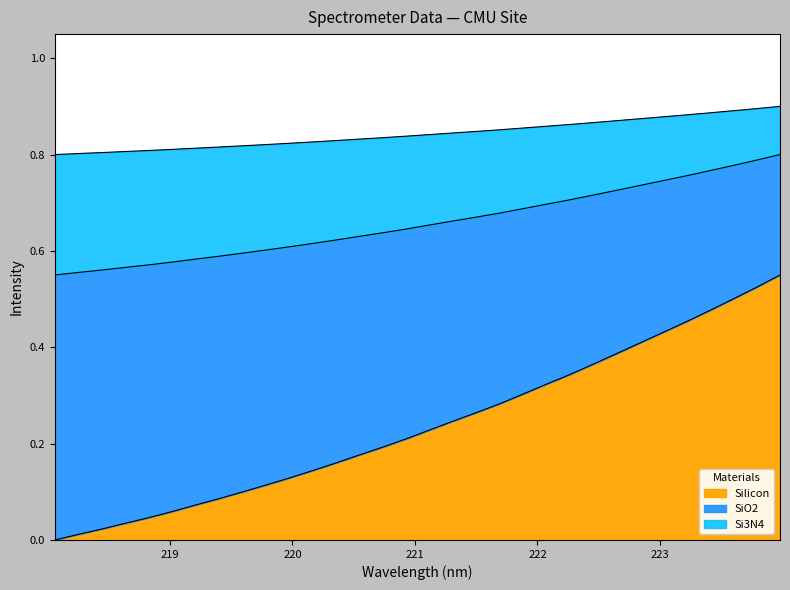

What position from the right is 219.9712?

22